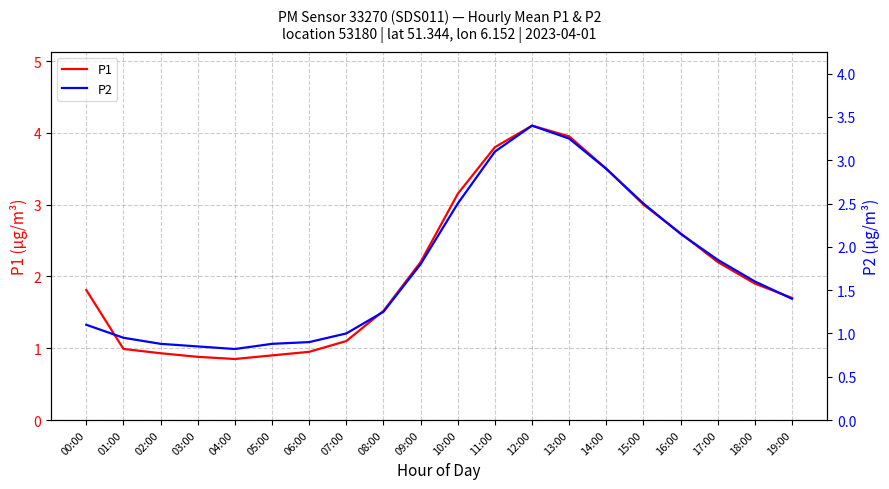

Reading right to left, extract all data points from this chart.

P1: 19:00=1.7	18:00=1.9	17:00=2.2	16:00=2.6	15:00=3.0	14:00=3.5	13:00=4.0	12:00=4.1	11:00=3.8	10:00=3.1	09:00=2.2	08:00=1.5	07:00=1.1	06:00=0.9	05:00=0.9	04:00=0.8	03:00=0.9	02:00=0.9	01:00=1.0	00:00=1.8
P2: 19:00=1.4	18:00=1.6	17:00=1.9	16:00=2.1	15:00=2.5	14:00=2.9	13:00=3.2	12:00=3.4	11:00=3.1	10:00=2.5	09:00=1.8	08:00=1.2	07:00=1.0	06:00=0.9	05:00=0.9	04:00=0.8	03:00=0.8	02:00=0.9	01:00=0.9	00:00=1.1